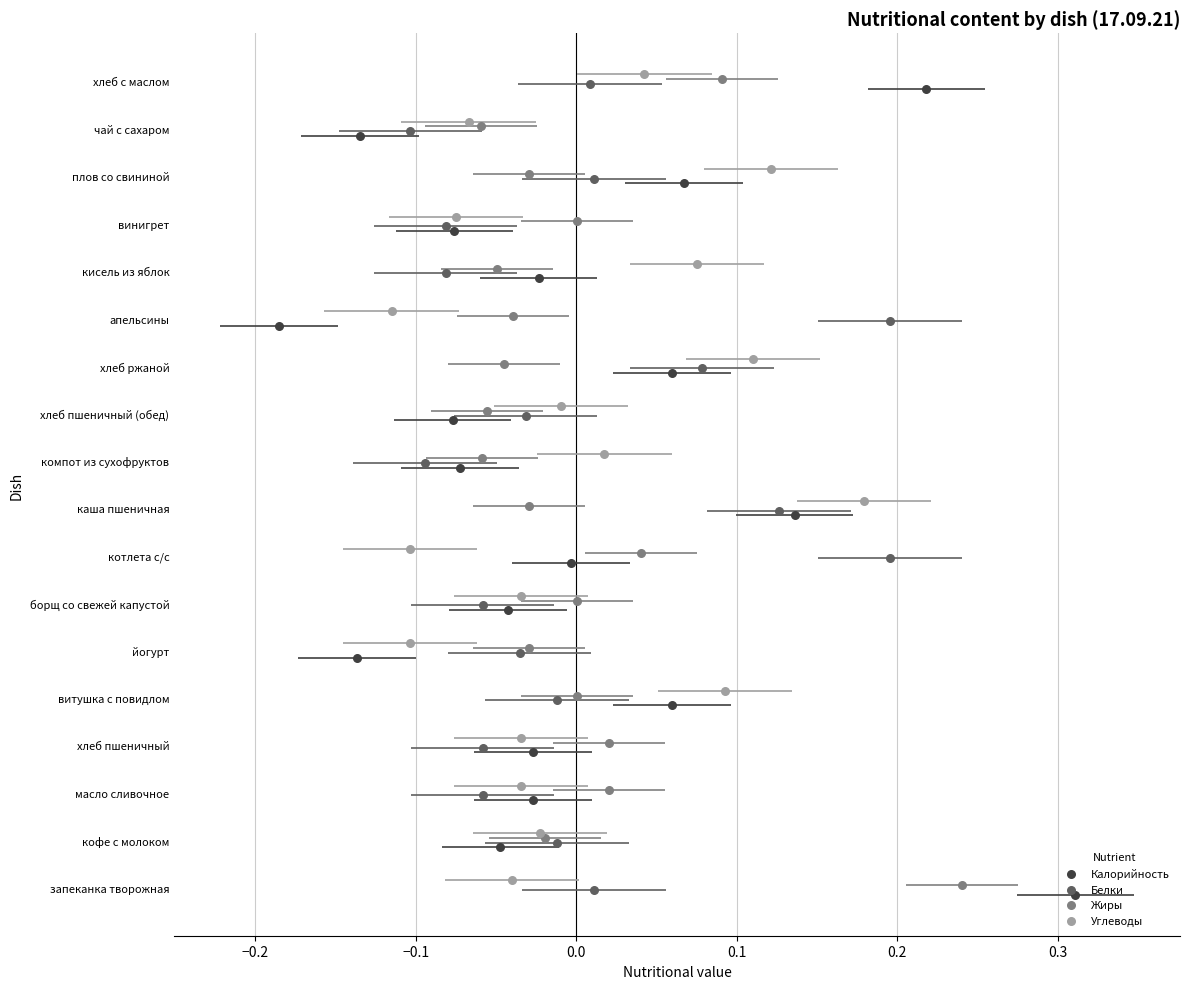

Which series reaches the maximum Y coordinate?

Углеводы